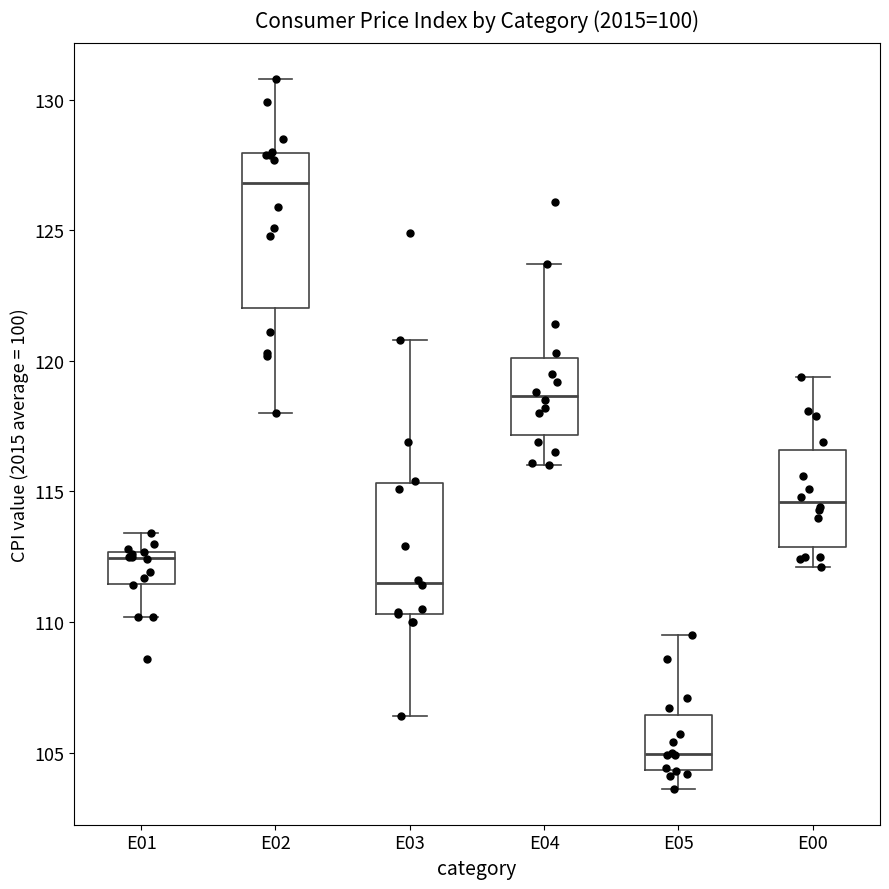

Reading left to right, read every box against the y-axis: the position of its median line, the range the box covers, and the ends of its whiskers. The values are not printed on the chart, so give them approximately, as read against the axis.

E01: median 112.5 (just below the box's upper edge), box 111.5 to 112.5, whiskers 110.0 to 113.5
E02: median 127.0, box 122.0 to 128.0, whiskers 118.0 to 131.0
E03: median 111.5, box 110.5 to 115.5, whiskers 106.5 to 121.0
E04: median 118.5, box 117.0 to 120.0, whiskers 116.0 to 123.5
E05: median 105.0, box 104.5 to 106.5, whiskers 103.5 to 109.5
E00: median 114.5, box 113.0 to 116.5, whiskers 112.0 to 119.5